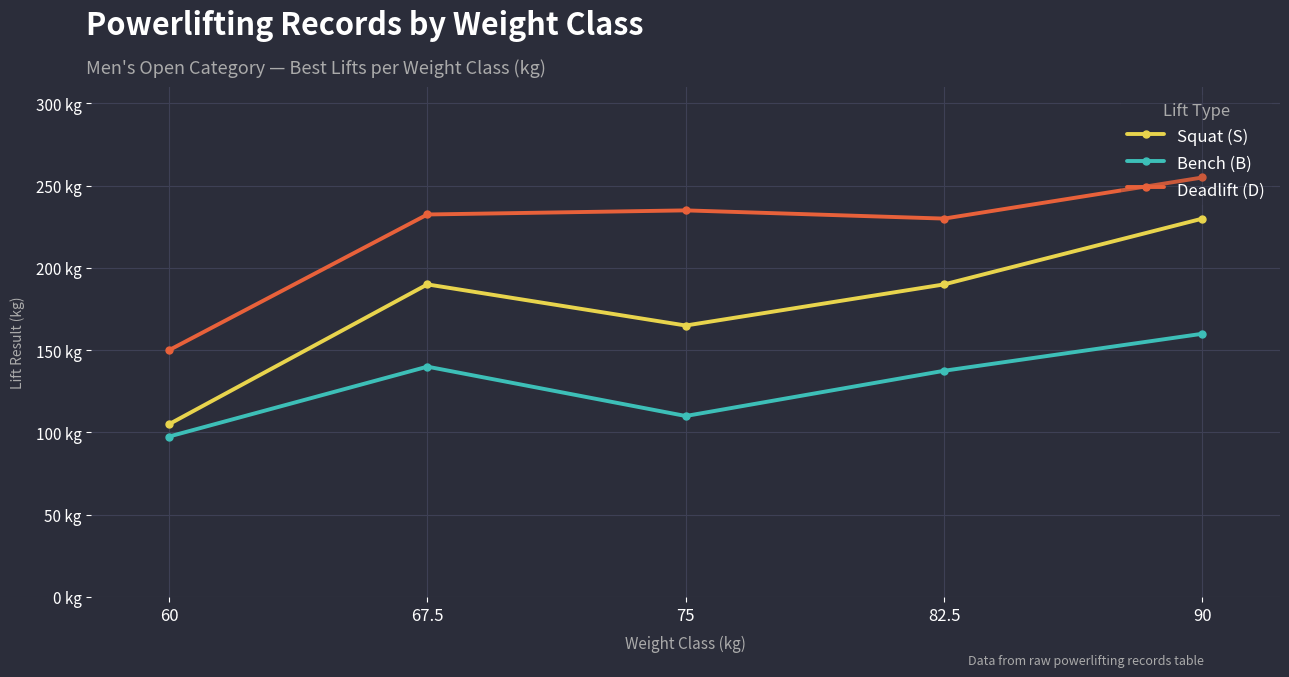

True or false: Bench (B) and Squat (S) intersect in this chart.

False